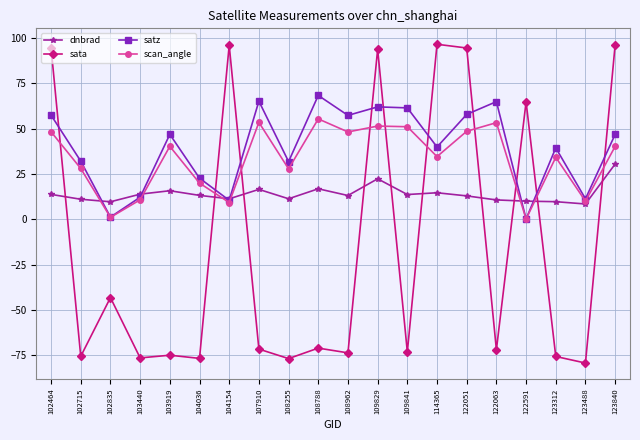

What value does the scan_angle series have at 108962?

48.2